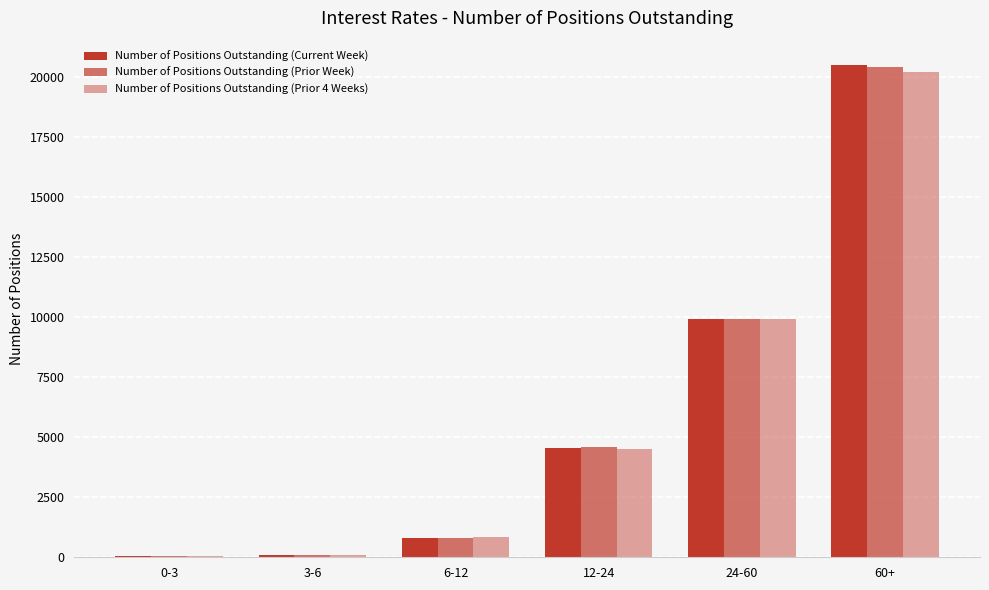

How many groups of bars are there?

6